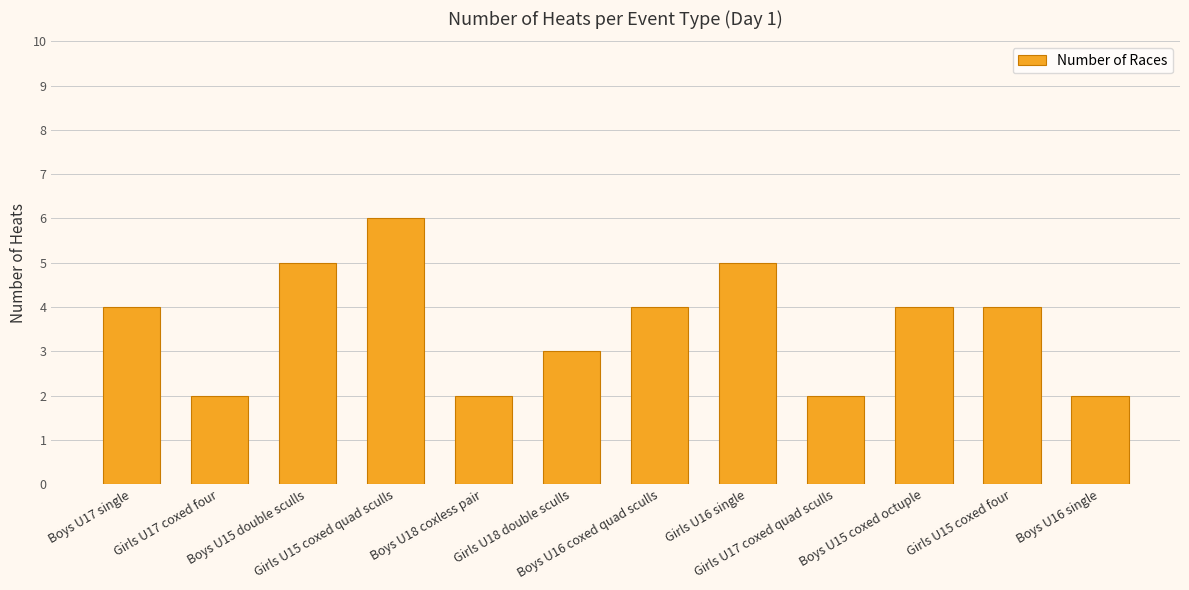

Which has a higher value, Girls U18 double sculls or Boys U18 coxless pair?

Girls U18 double sculls